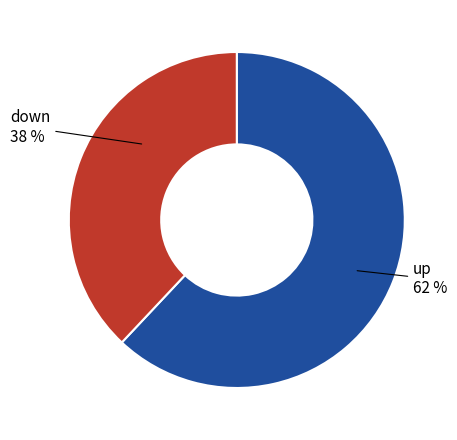

Does any single category account for the majority?

Yes